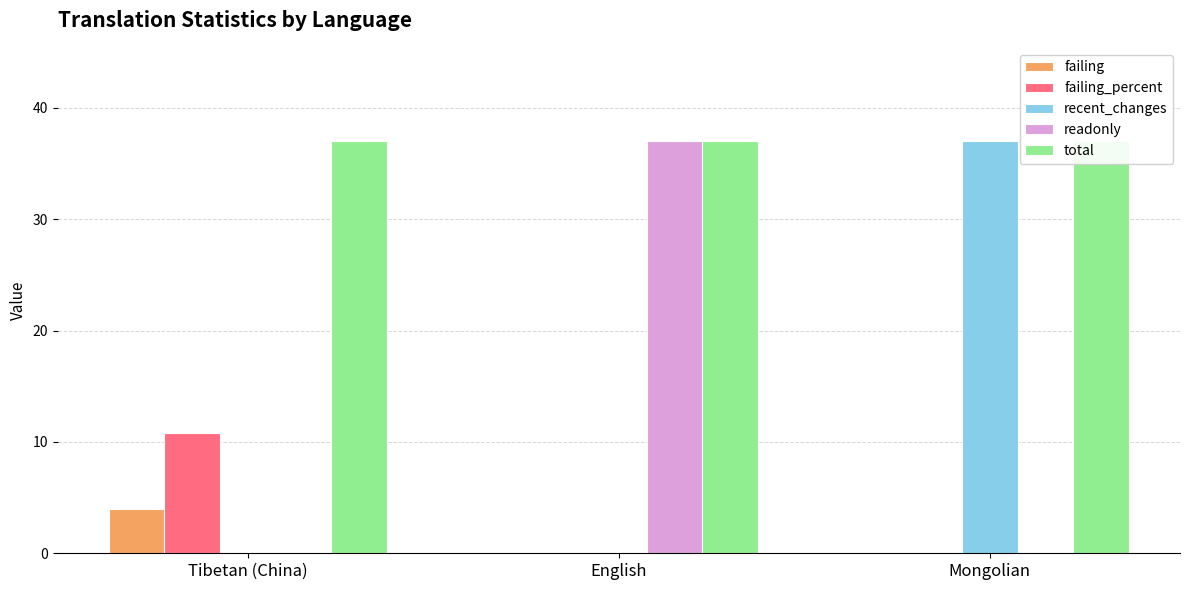

Reading left to right, what are all the values shown in this chart?

failing: 4.0	0.0	0.0
failing_percent: 10.8	0.0	0.0
recent_changes: 0.0	0.0	37.0
readonly: 0.0	37.0	0.0
total: 37.0	37.0	37.0